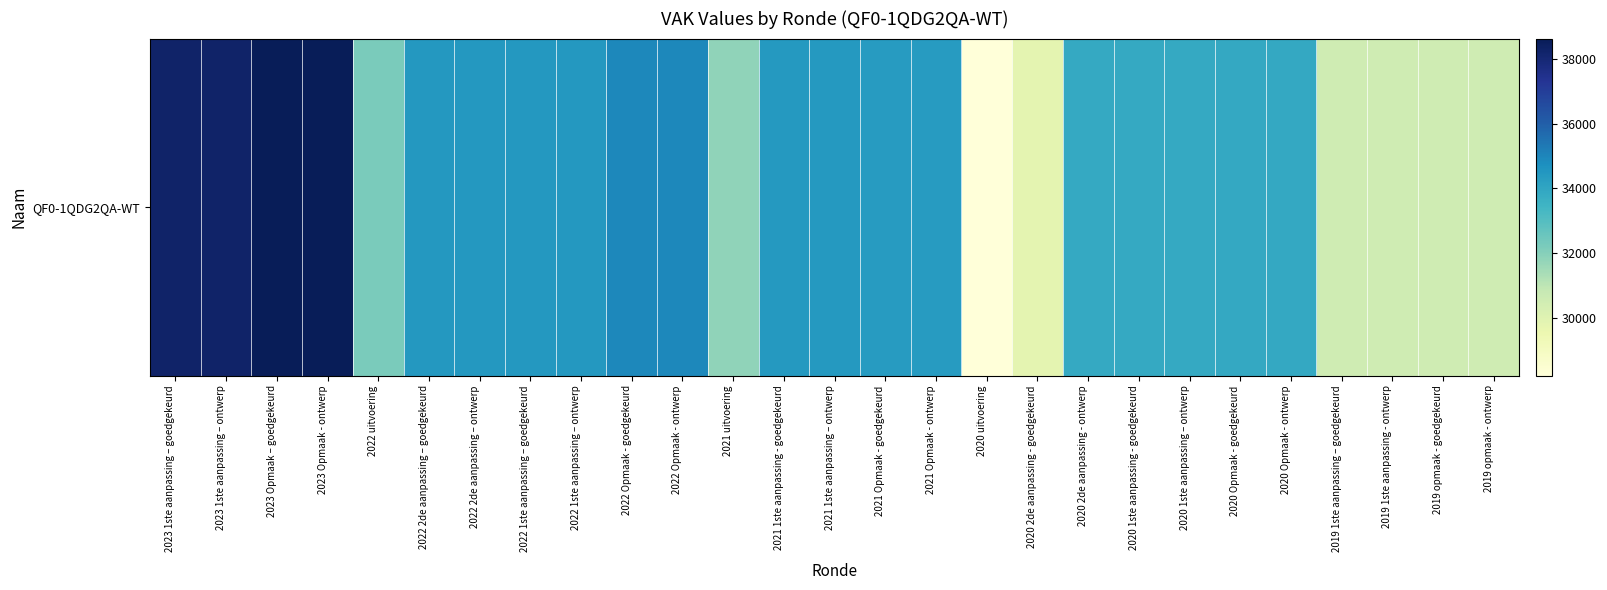

What is the greatest value displayed?

38622